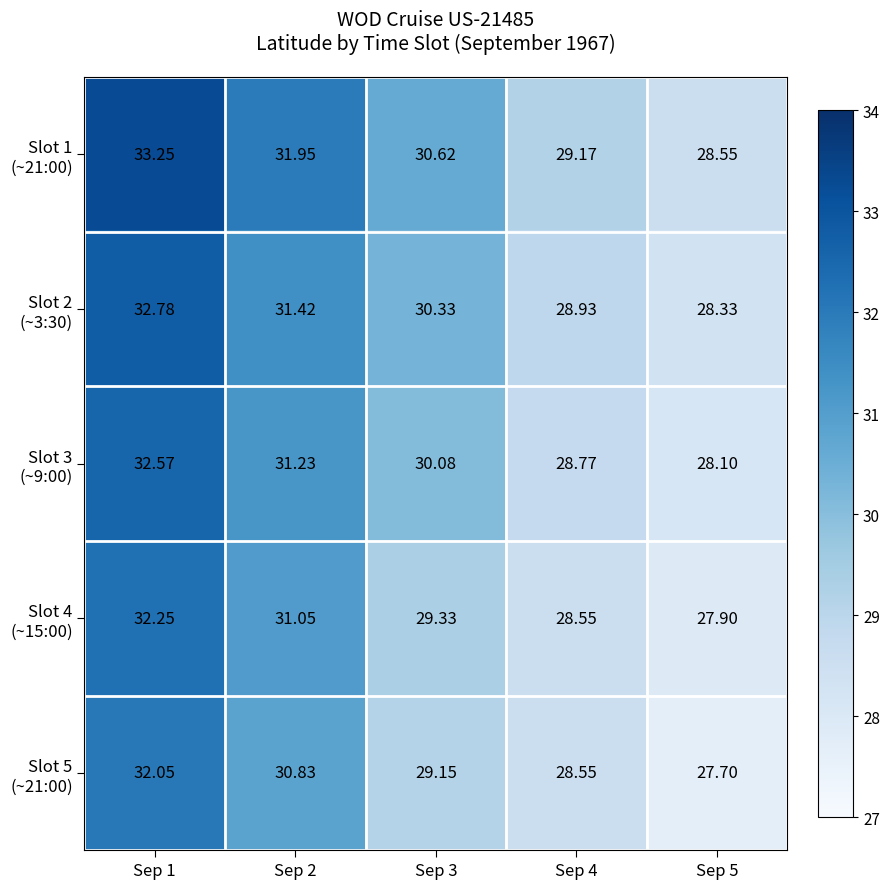

What is the total value across all series at Sep 4?

144.0